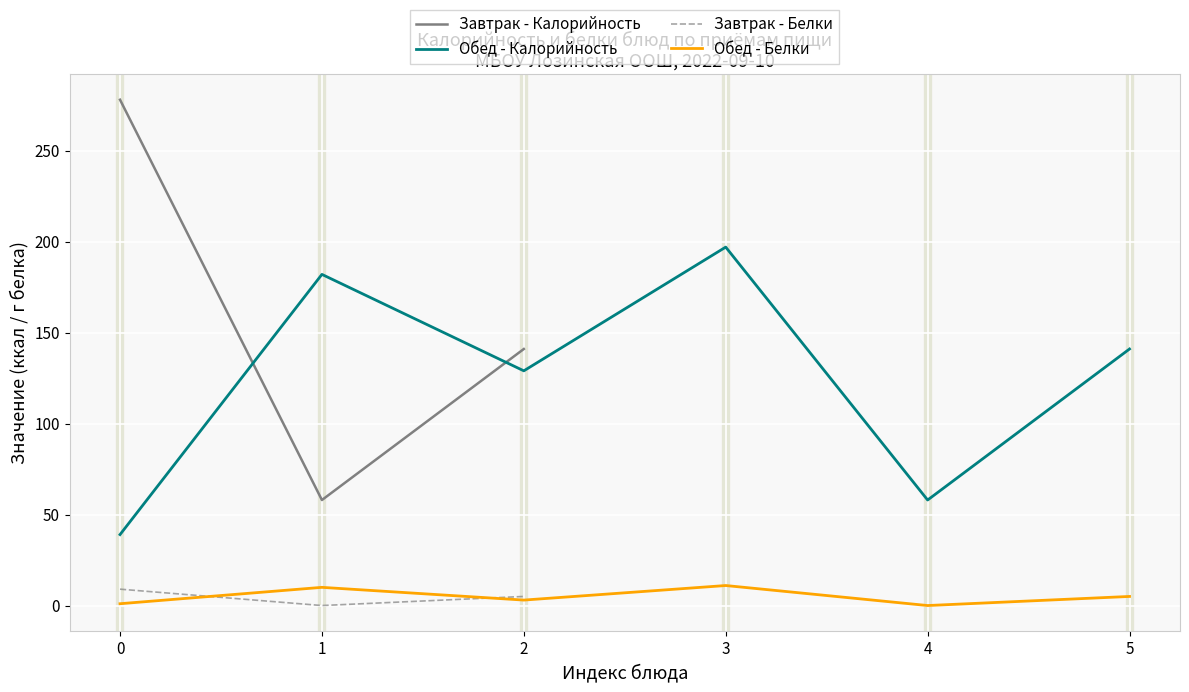

Count the number of data series in this chart.

4